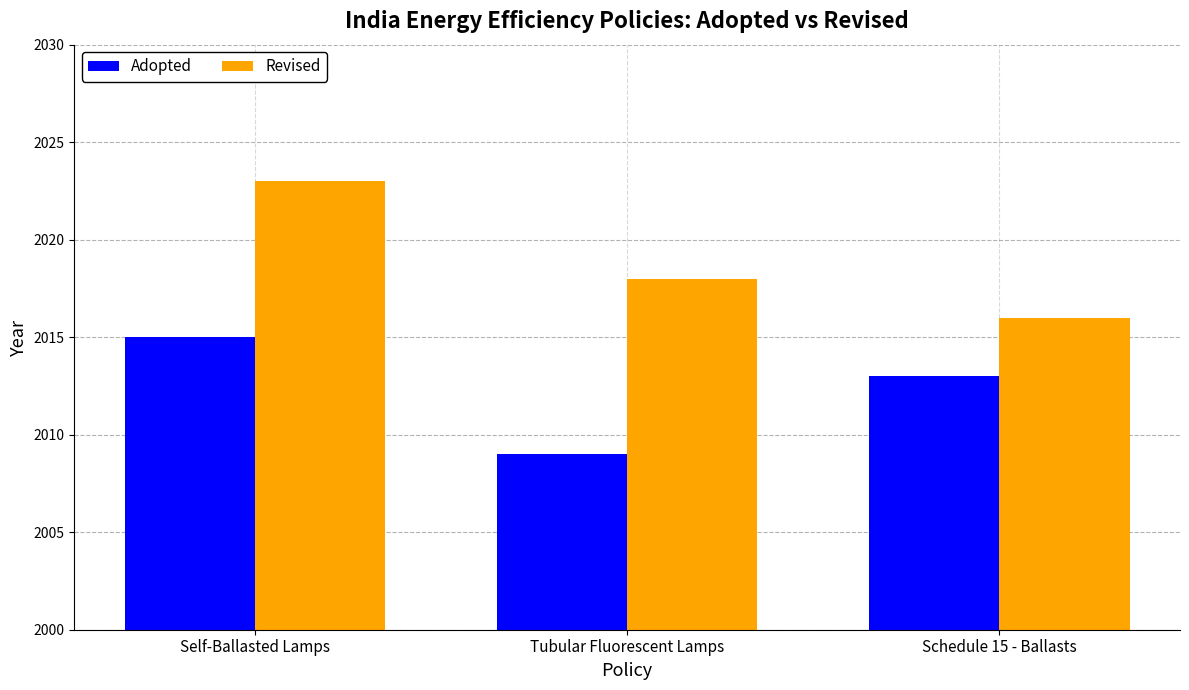

Read the Revised value at Schedule 15 - Ballasts.

2016